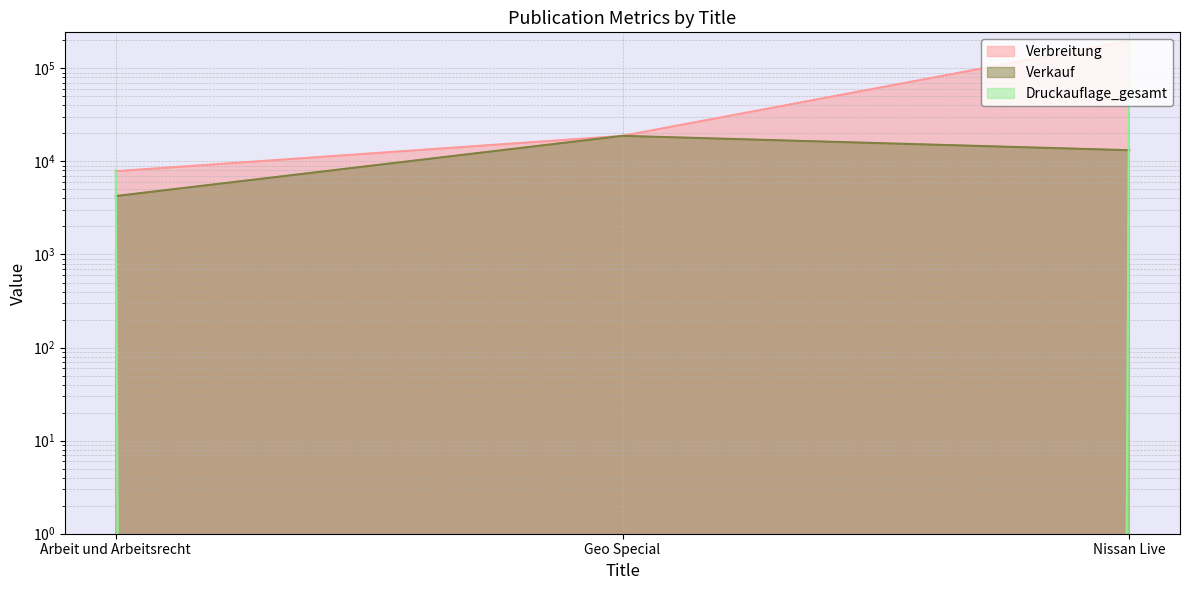

Reading left to right, what are all the values shown in this chart?

Verbreitung: 7848	18826	197695
Verkauf: 4246	18826	13195
Druckauflage_gesamt: 8000	0	201000